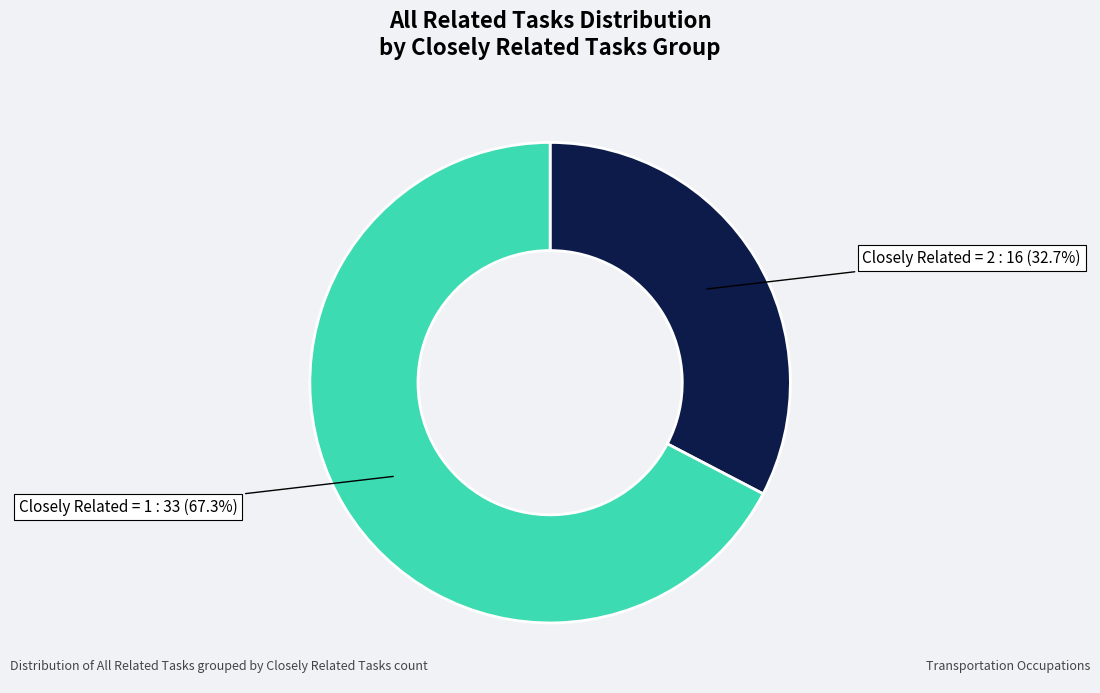

Is there a majority slice in this chart?

Yes